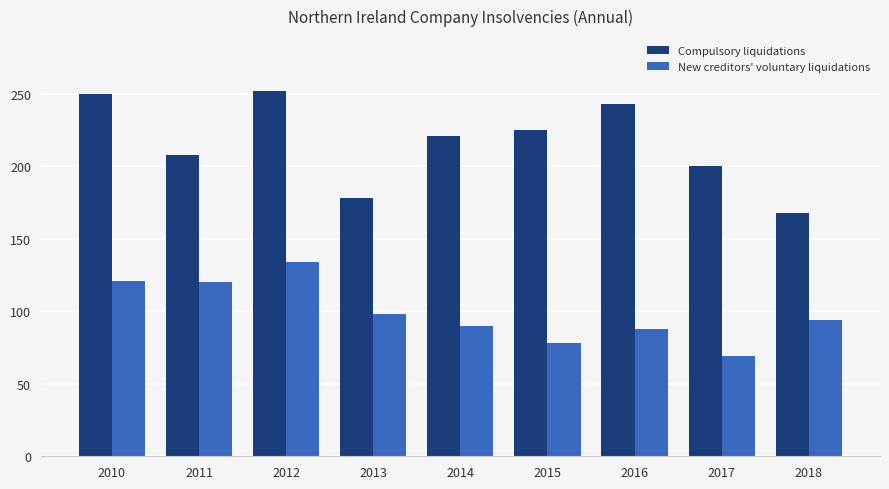

At 2015, list the series in order from largest to smallest.

Compulsory liquidations, New creditors' voluntary liquidations